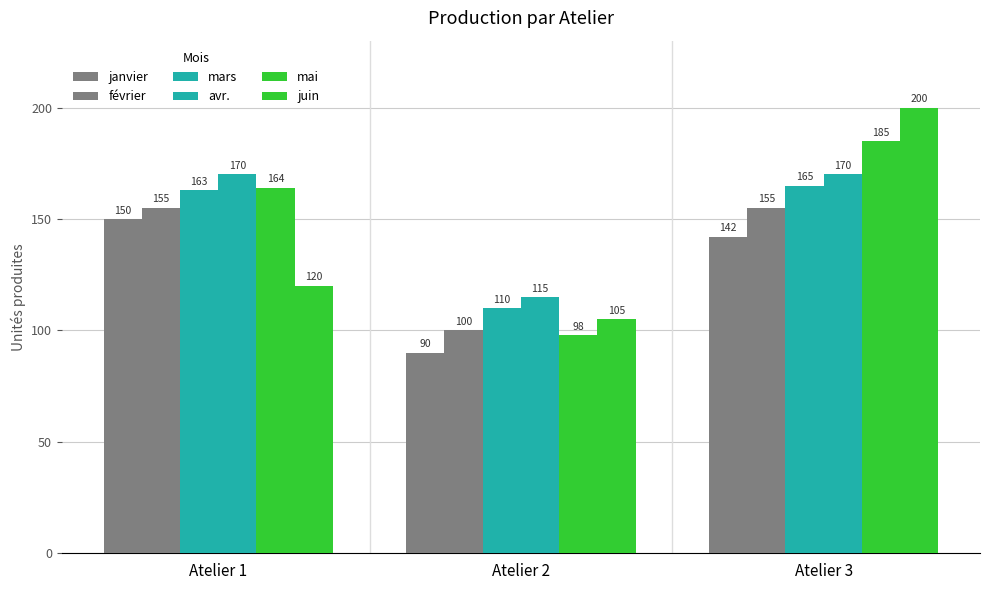

Rank the series at Atelier 3 from lowest to highest value.

janvier, février, mars, avr., mai, juin